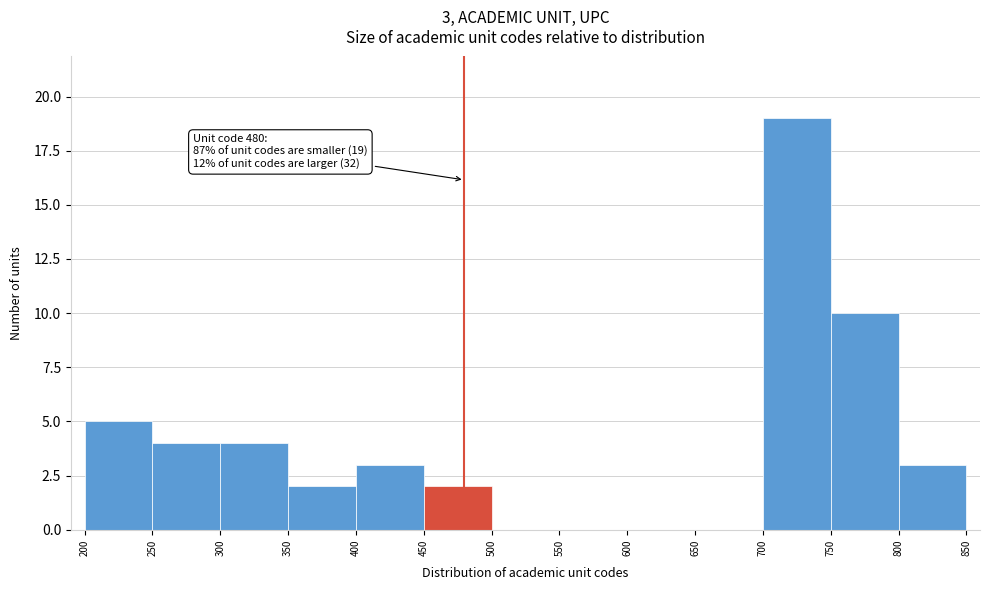

Which range on the x-axis has the tallest bar?

700 to 750